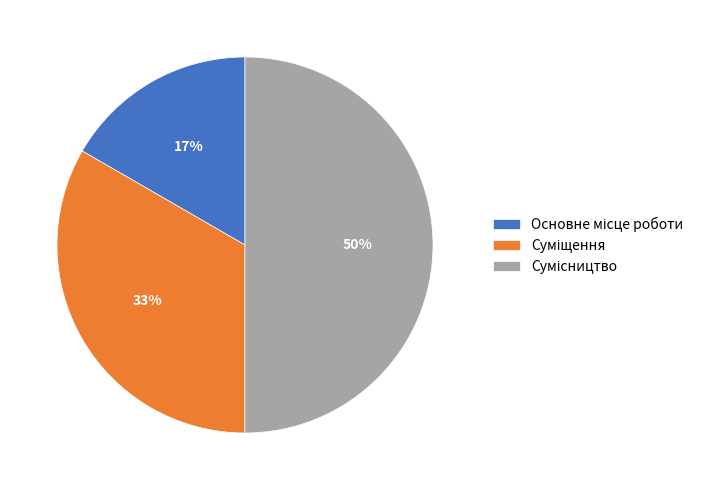

To the nearest percent, what is the difference between the largest and smallest slice percentages?

33%